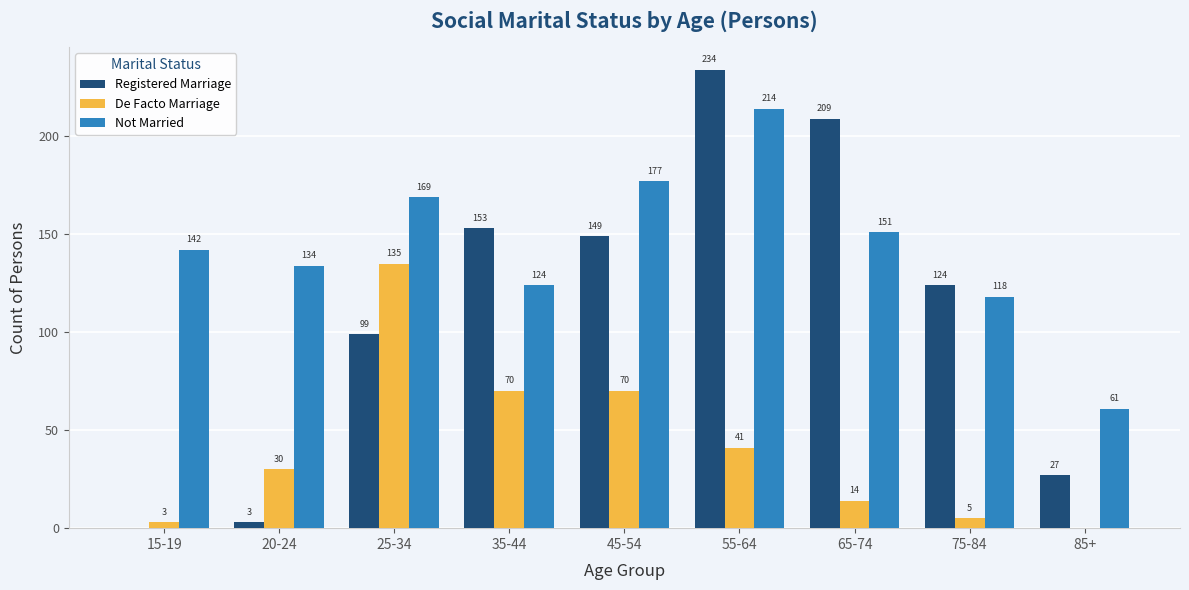

Reading right to left, extract all data points from this chart.

Registered Marriage: 85+=27	75-84=124	65-74=209	55-64=234	45-54=149	35-44=153	25-34=99	20-24=3	15-19=0
De Facto Marriage: 85+=0	75-84=5	65-74=14	55-64=41	45-54=70	35-44=70	25-34=135	20-24=30	15-19=3
Not Married: 85+=61	75-84=118	65-74=151	55-64=214	45-54=177	35-44=124	25-34=169	20-24=134	15-19=142